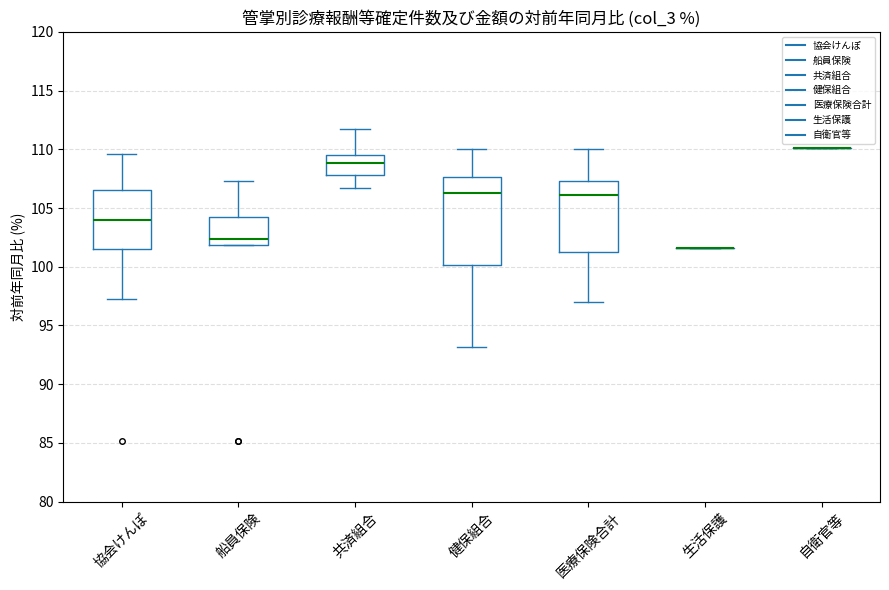

Reading left to right, transcribe this box plot: for each box, give where its median line is, the range the box spans, and where its two whiskers end, as read against the y-axis. The values are not printed on the chart, so give them approximately, as read against the axis.

協会けんぽ: median 104.0, box 101.5 to 106.5, whiskers 97.0 to 109.5
船員保険: median 102.5, box 102.0 to 104.5, whiskers 102.0 to 107.5
共済組合: median 109.0, box 108.0 to 109.5, whiskers 106.5 to 112.0
健保組合: median 106.5, box 100.0 to 107.5, whiskers 93.0 to 110.0
医療保険合計: median 106.0, box 101.0 to 107.5, whiskers 97.0 to 110.0
生活保護: box collapsed to a line at 101.5, whiskers 101.5 to 101.5
自衛官等: box collapsed to a line at 110.0, whiskers 110.0 to 110.0